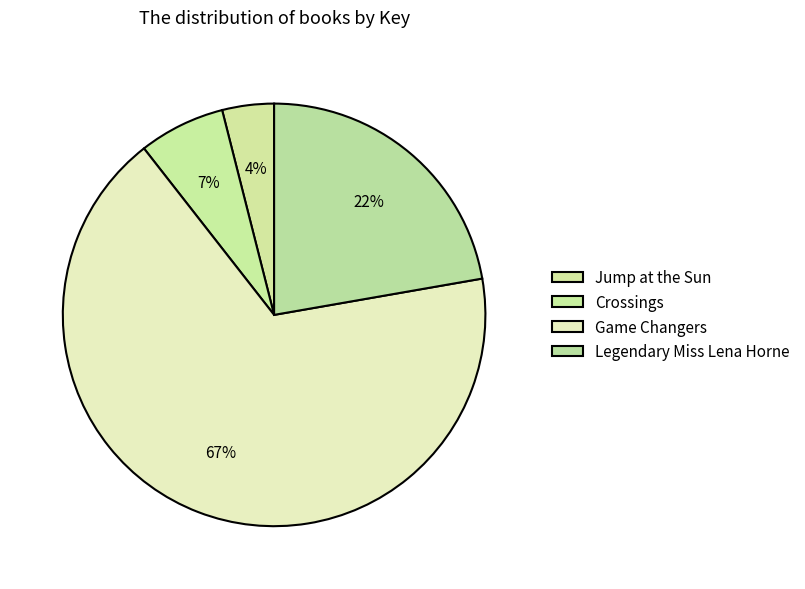

Which has a higher value, Legendary Miss Lena Horne or Game Changers?

Game Changers